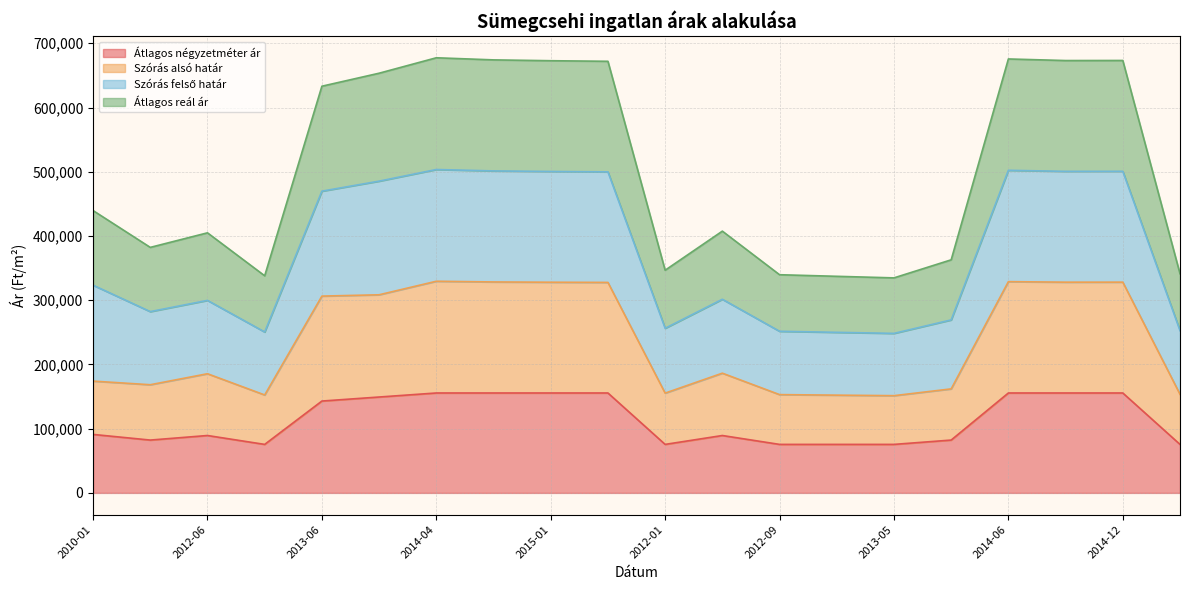

Where is Átlagos négyzetméter ár nearest to the value 115535?

2010-01